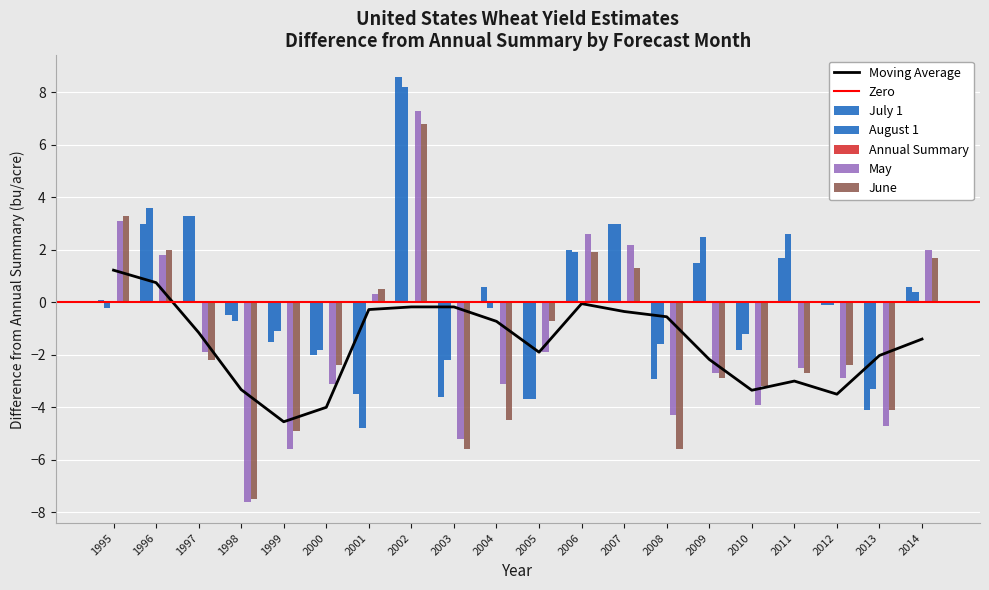

The Moving Average series shows -1.3 at 2013. True or false?

False